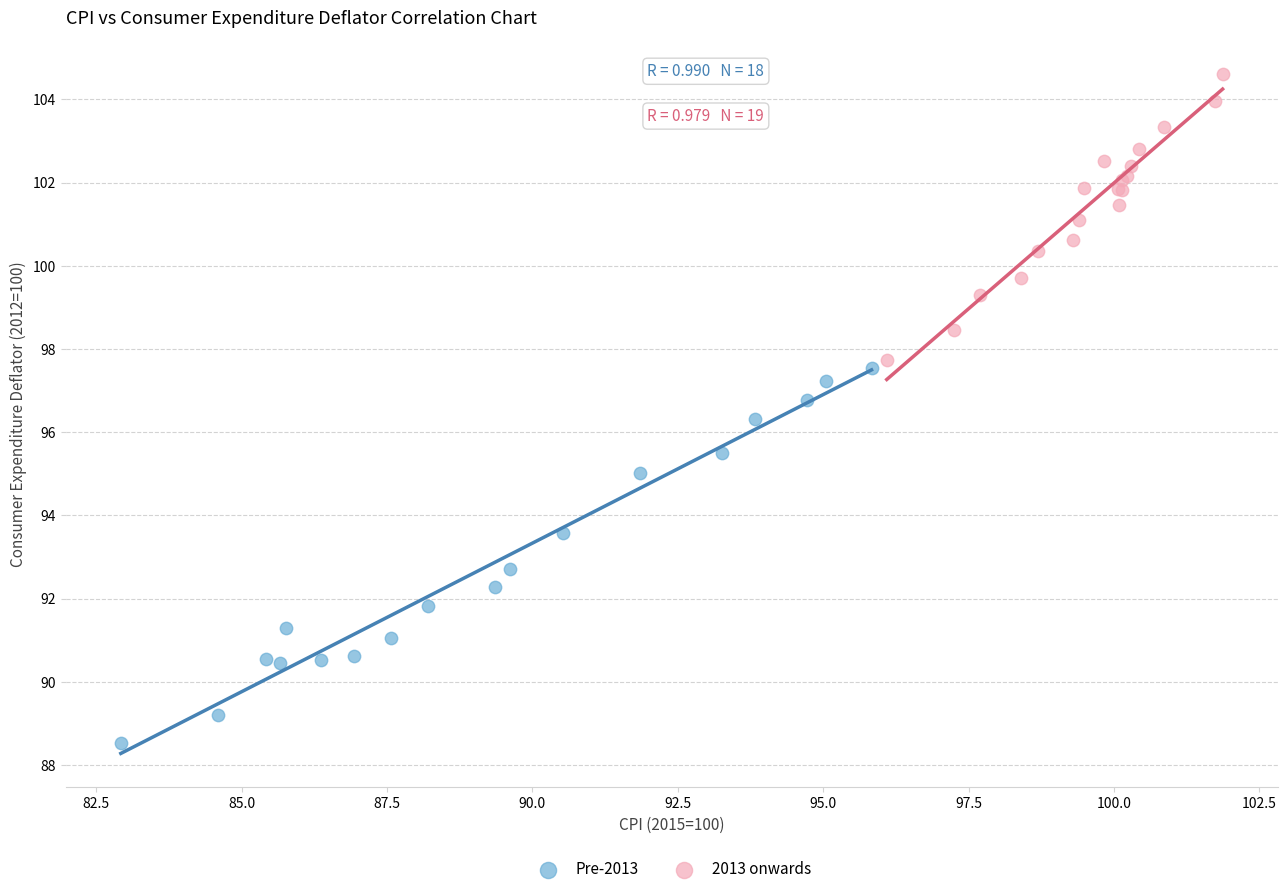

Which series has the largest Y range (max minus min)?

Pre-2013